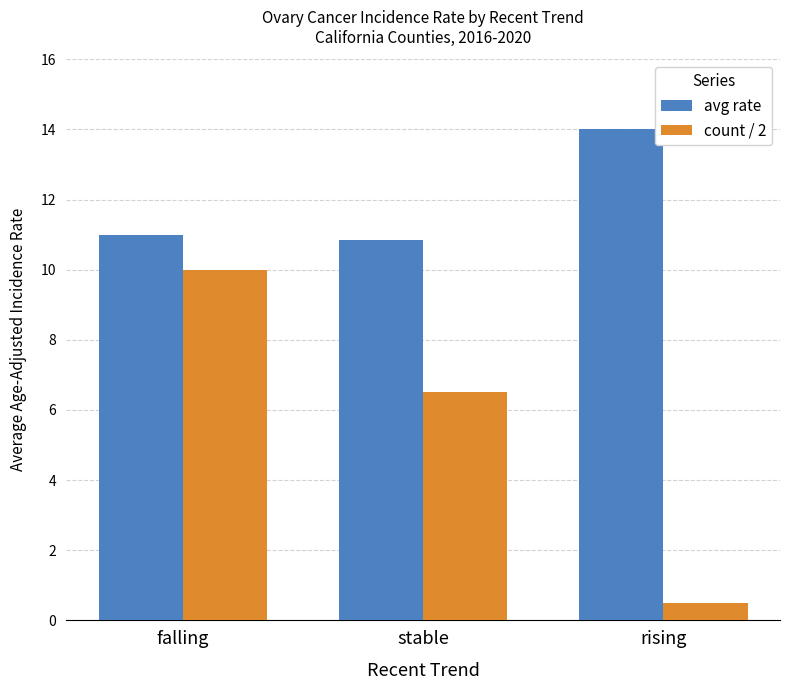

What is the lowest value of the count / 2 series?

0.5